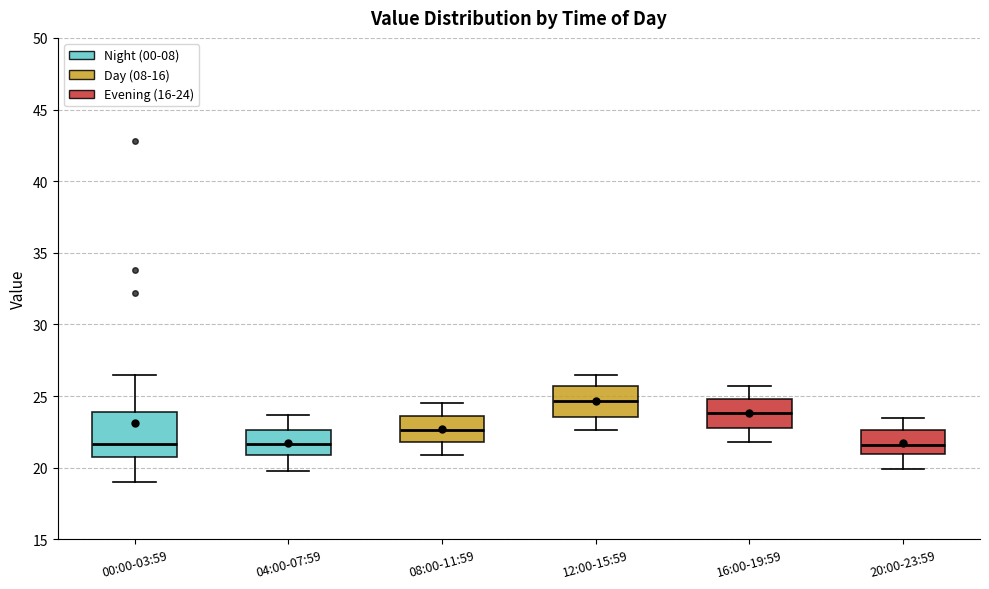

Where does the lower whisker of the box for 20:00-23:59 end on the y-axis? The values are not printed on the chart, so give them approximately, as read against the axis.

20.0